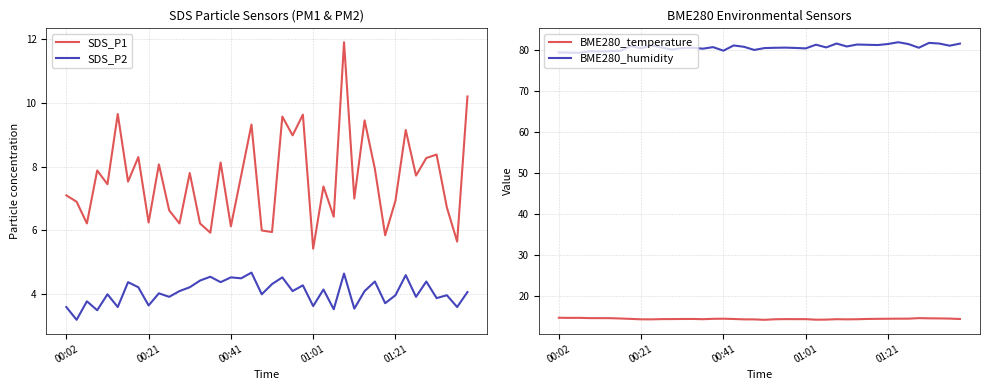

What is the difference between the SDS_P2 values at 01:21 and 01:01?

0.3